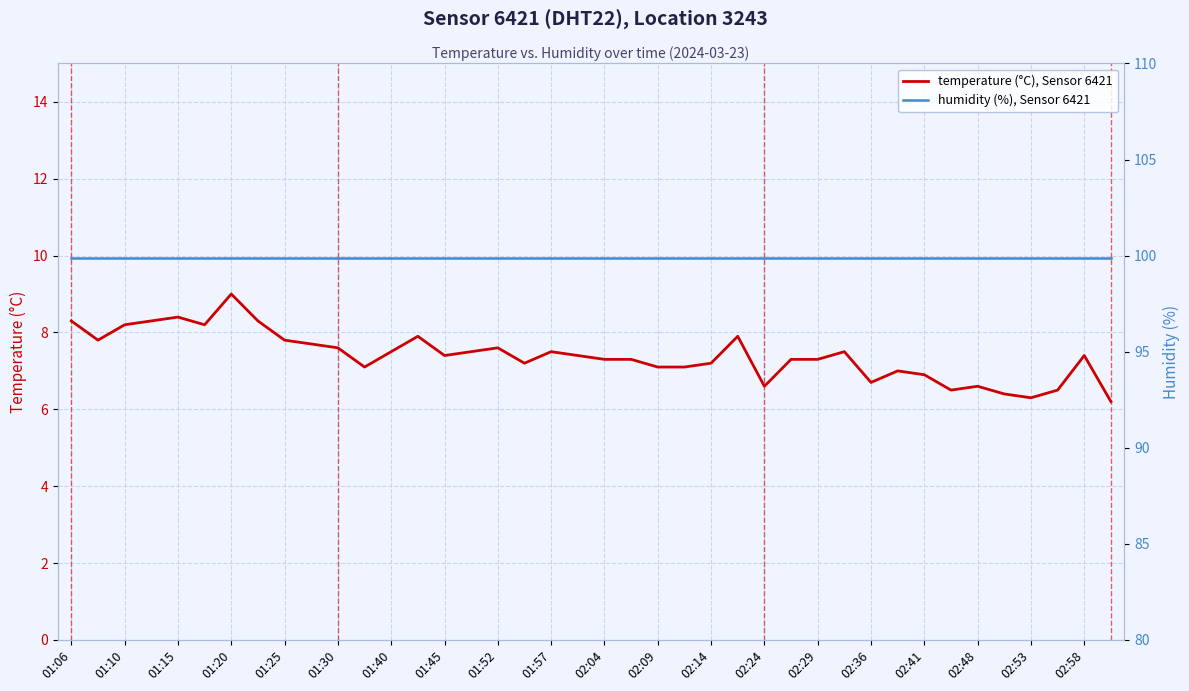

True or false: temperature (°C), Sensor 6421 and humidity (%), Sensor 6421 cross at least once.

False